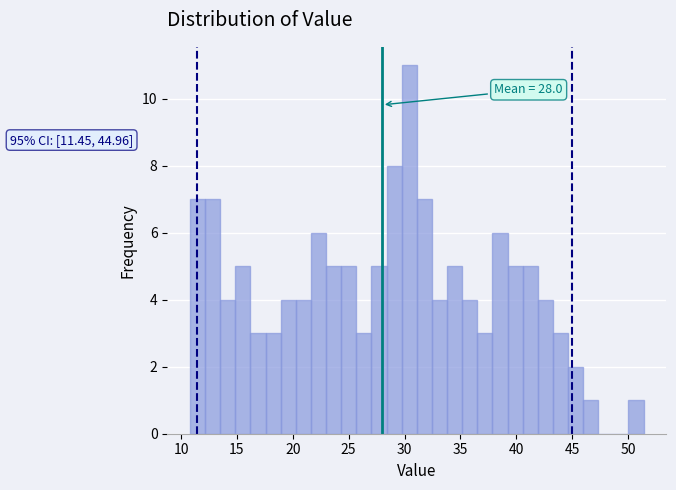

Around what value on the x-axis is the tallest bar? Give the approximate position of its centre, as read against the axis.

30.5